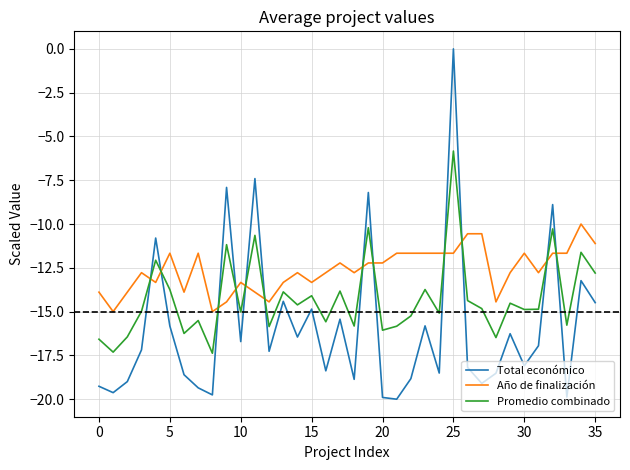

What is the minimum value for Año de finalización?

-15.0